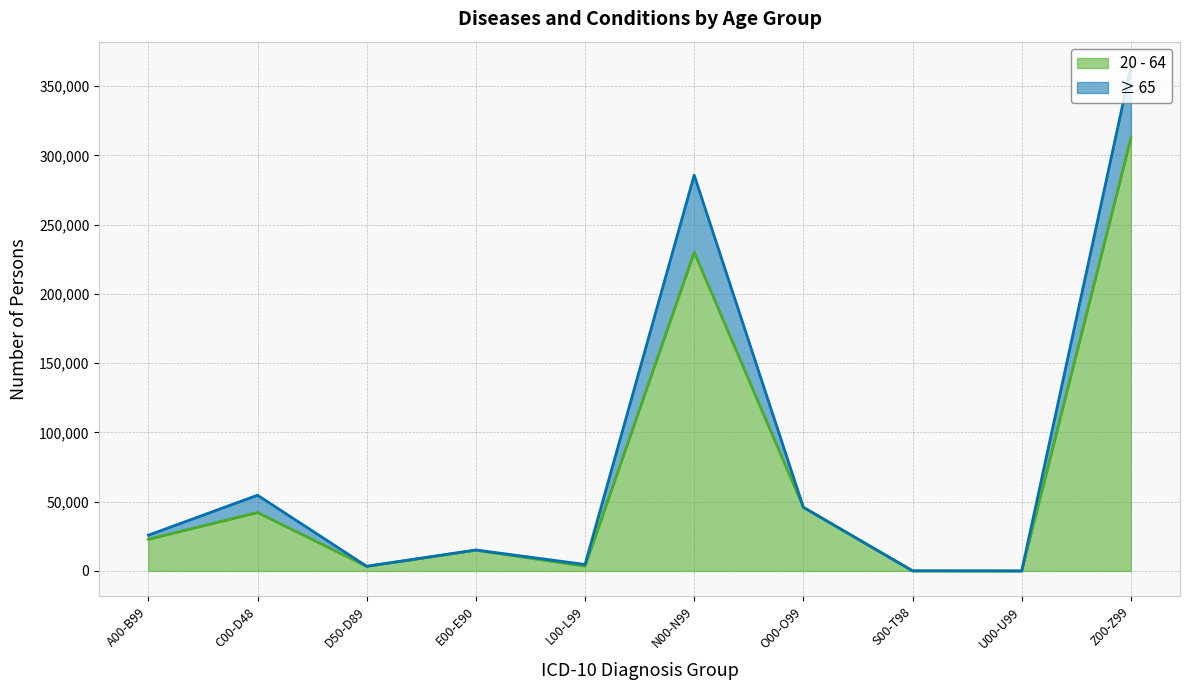

What position from the left is C00-D48?

2